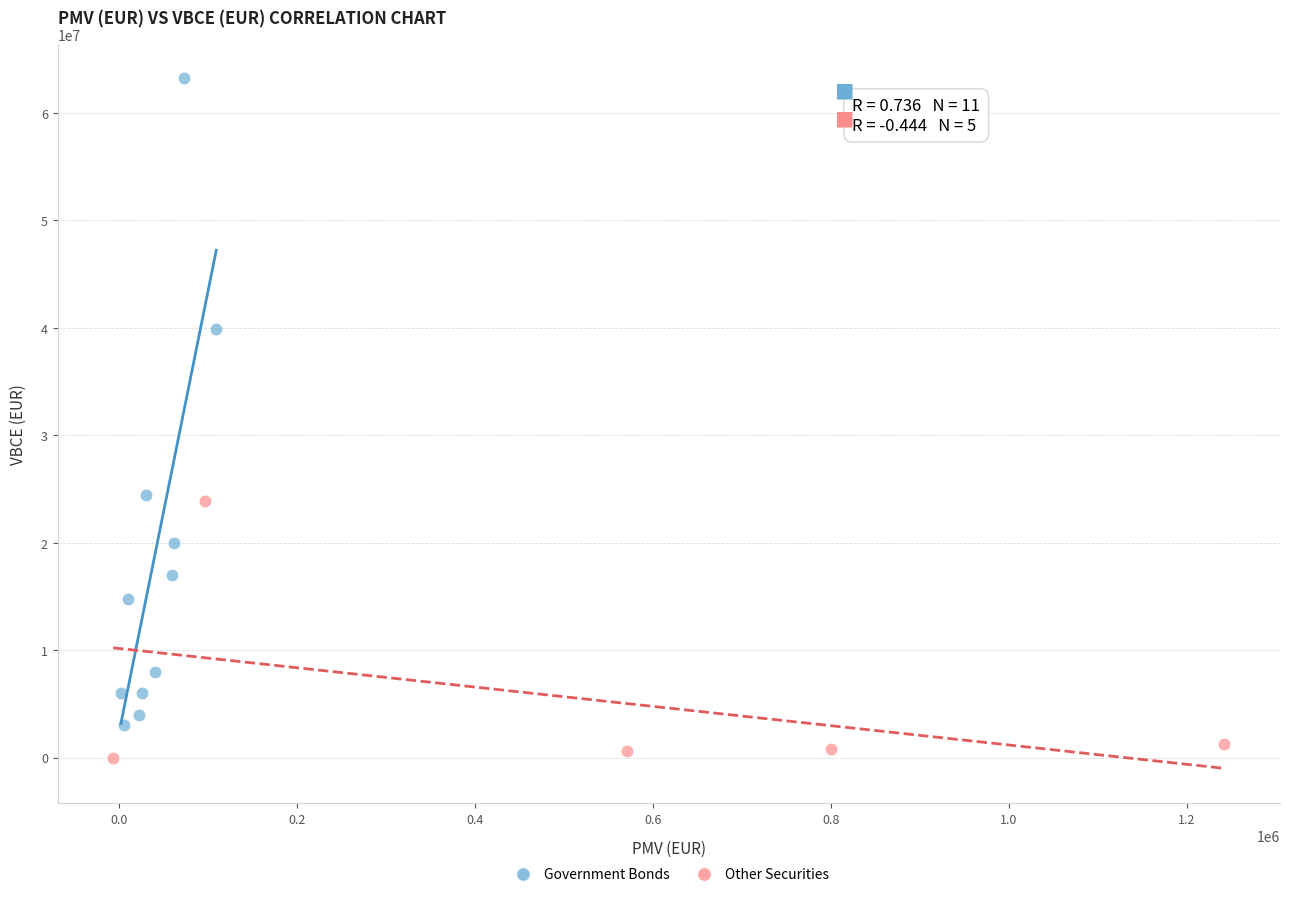

Which series has the largest Y range (max minus min)?

Government Bonds